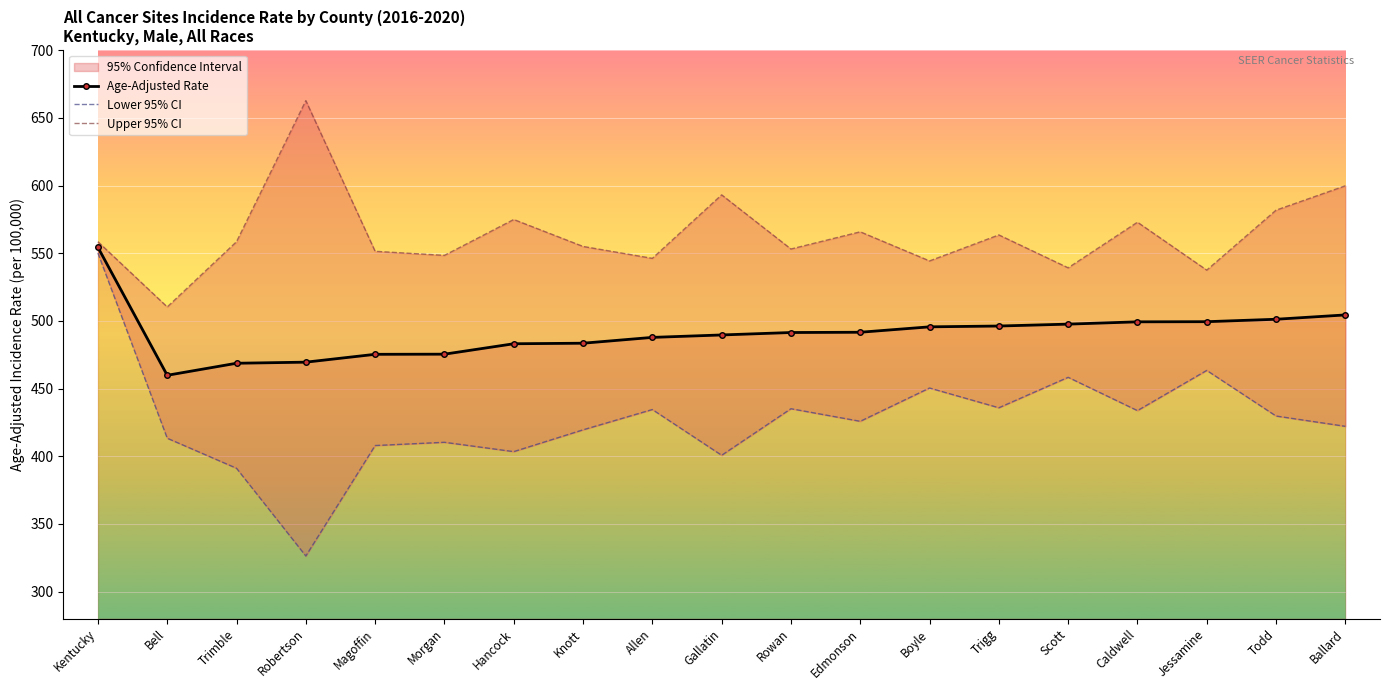

At which label does Age-Adjusted Rate reach its minimum?

Bell